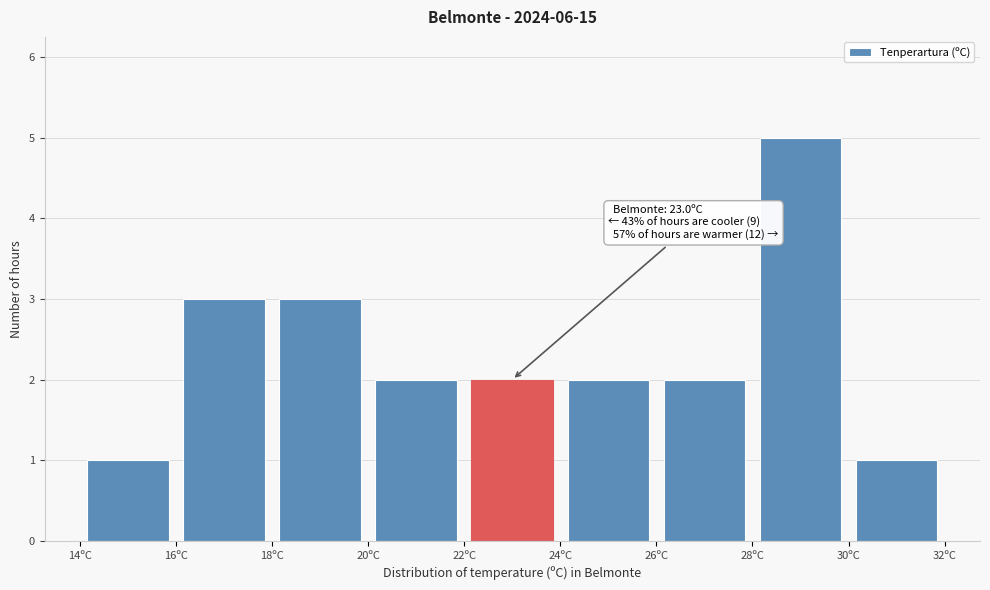

Which range on the x-axis has the tallest bar?

28 to 30